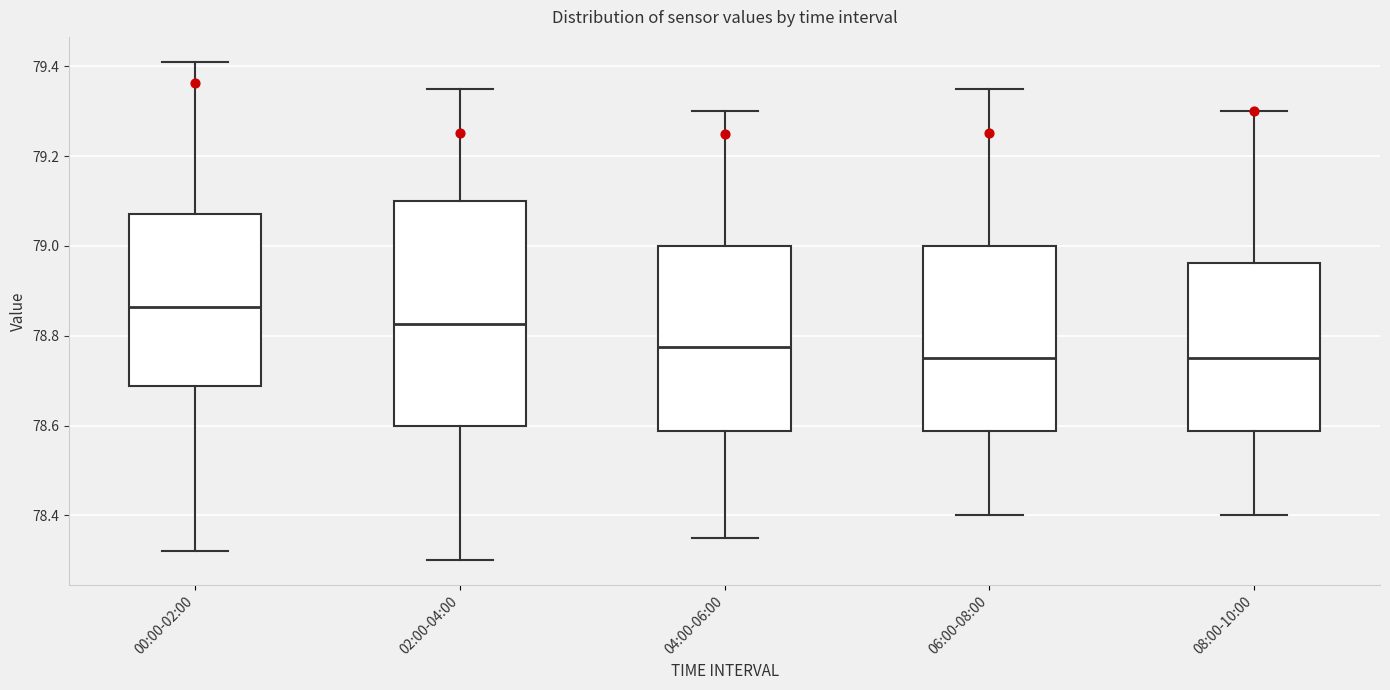

Where does the lower whisker of the box for 02:00-04:00 end on the y-axis? The values are not printed on the chart, so give them approximately, as read against the axis.

78.30